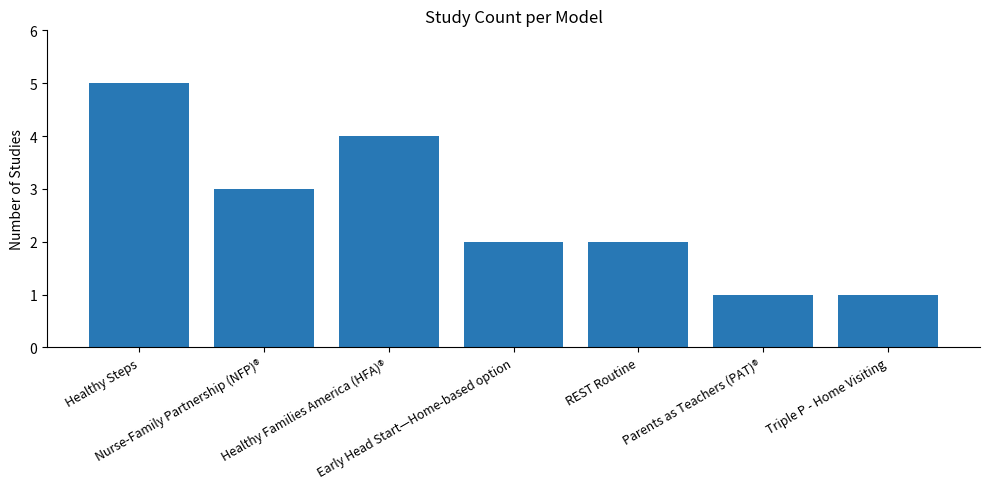

Is it true that the value at Triple P - Home Visiting is 1?

True